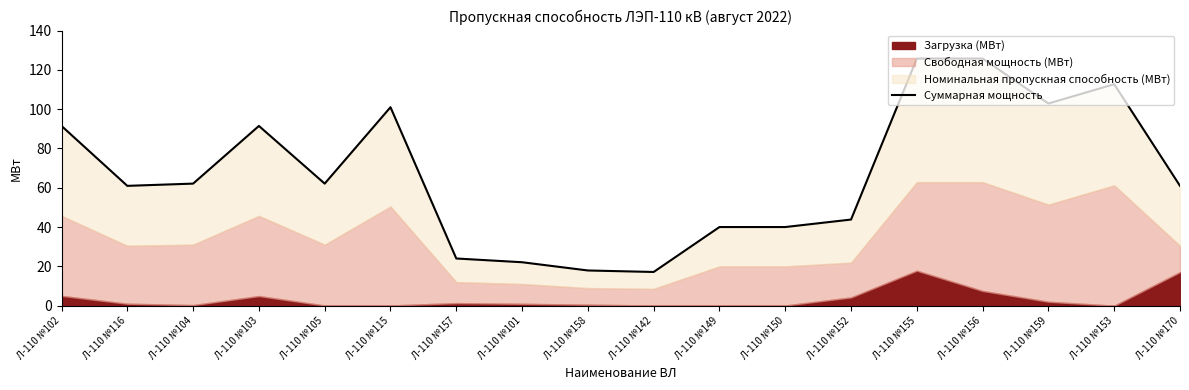

What is the difference between the values at Л-110 №157 and Л-110 №142?

6.9